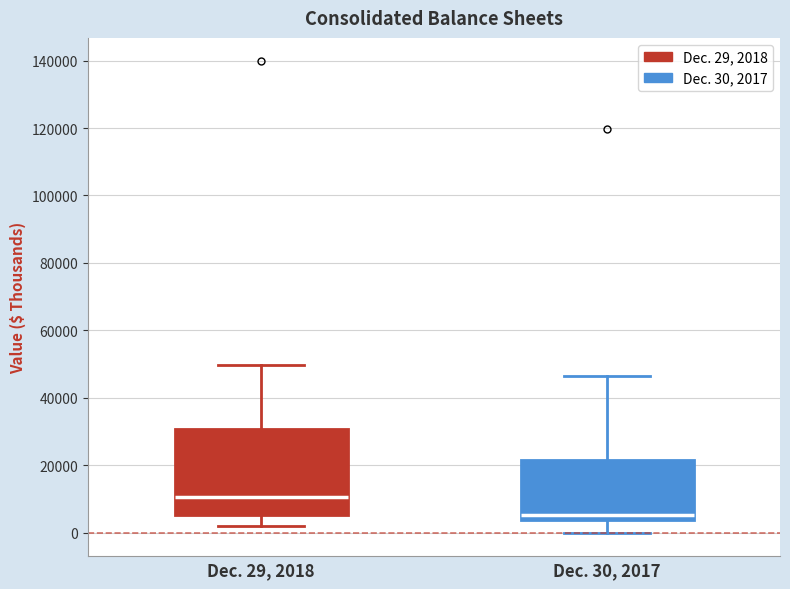

Reading left to right, read every box against the y-axis: the position of its median line, the range the box covers, and the ends of its whiskers. The values are not printed on the chart, so give them approximately, as read against the axis.

Dec. 29, 2018: median 10000, box 6000 to 30000, whiskers 2000 to 50000
Dec. 30, 2017: median 6000, box 4000 to 22000, whiskers 0 to 46000